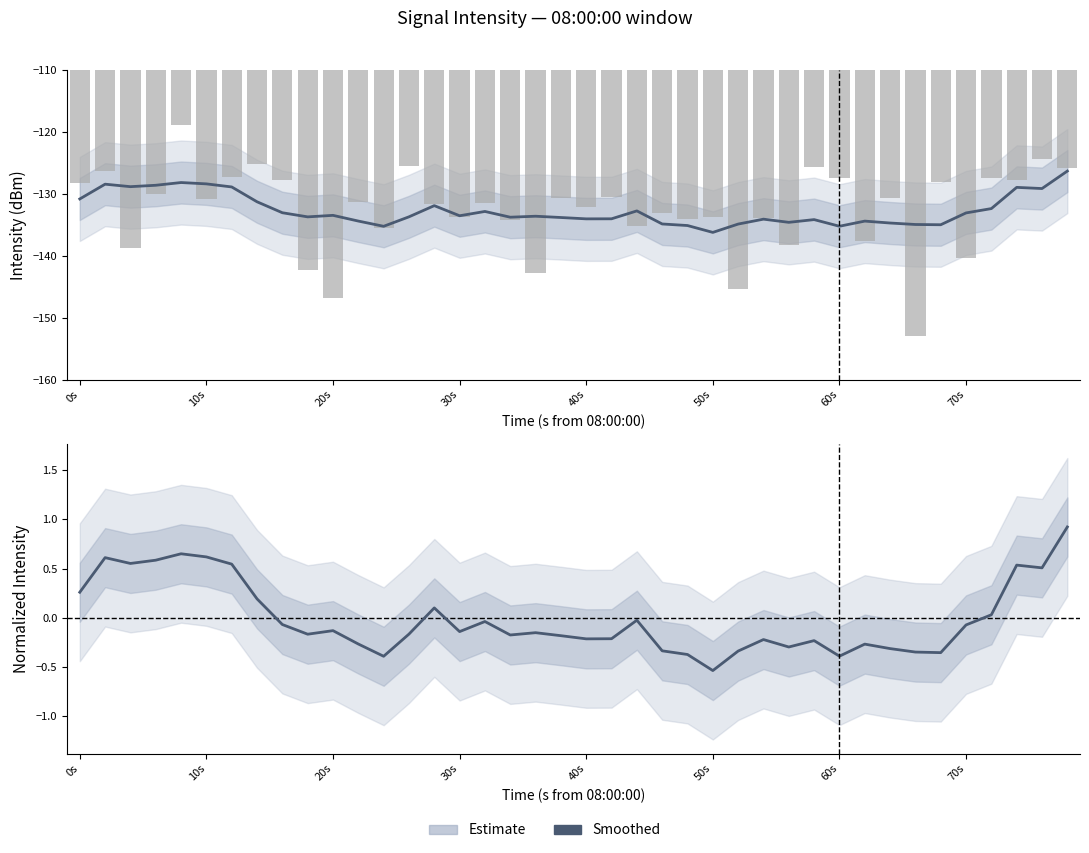

List the series in order of their peak value, lowest first.

Intensity (dBm), Normalized Intensity